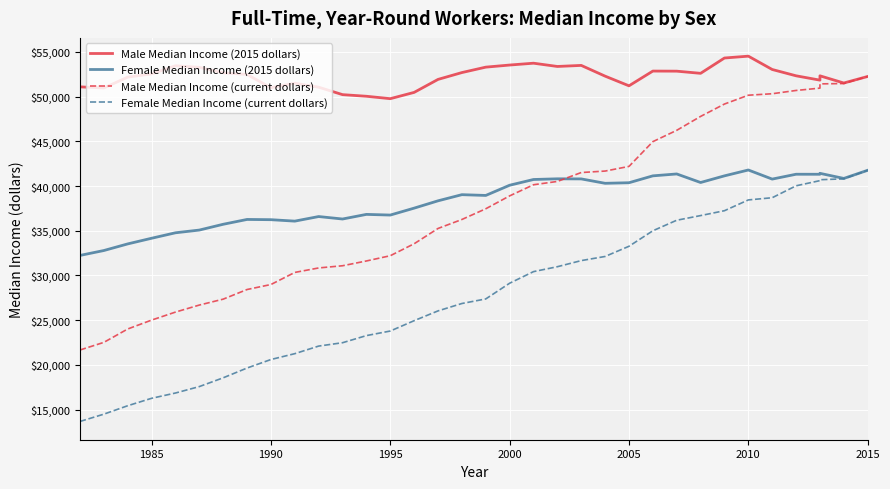

How many intersections are there between Male Median Income (current dollars) and Female Median Income (2015 dollars)?

1